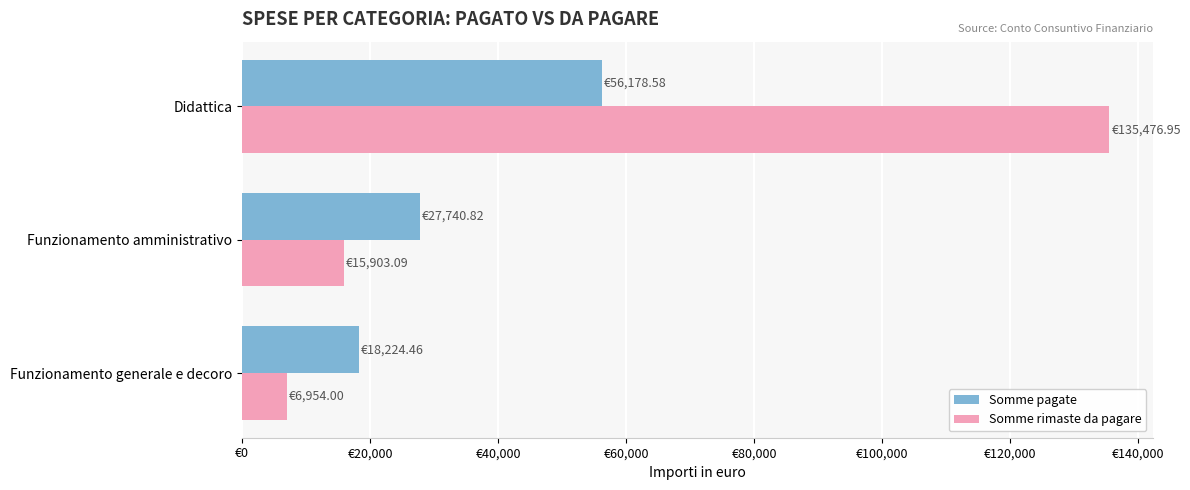

At which category is the sum across all series the highest?

Didattica